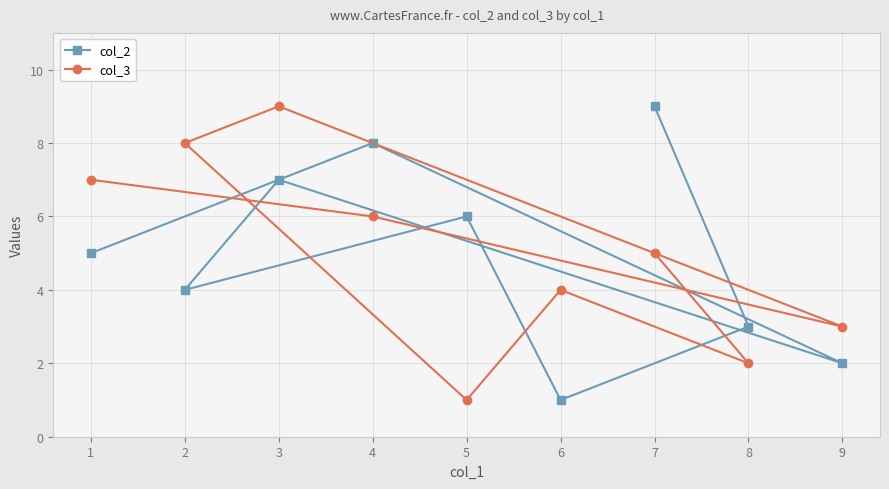

Is it true that col_2 equals 4 at 2?

True